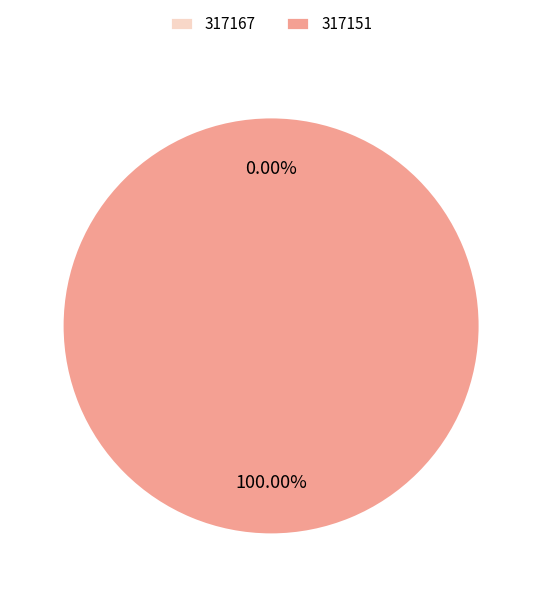

True or false: 317151 accounts for 99% of the total.

False